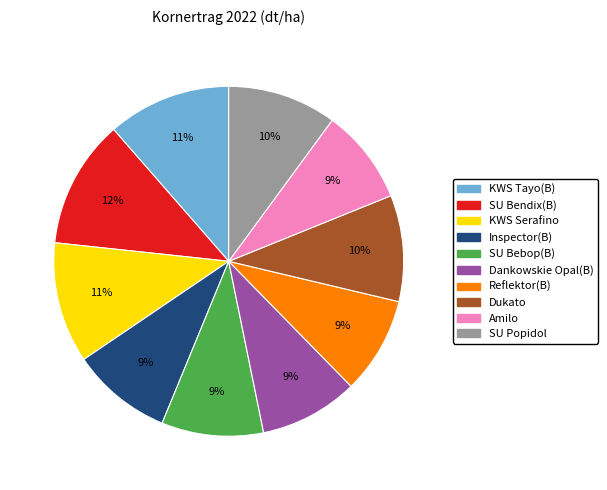

To the nearest percent, what is the difference between the Reflektor(B) and KWS Tayo(B) slice percentages?

2%